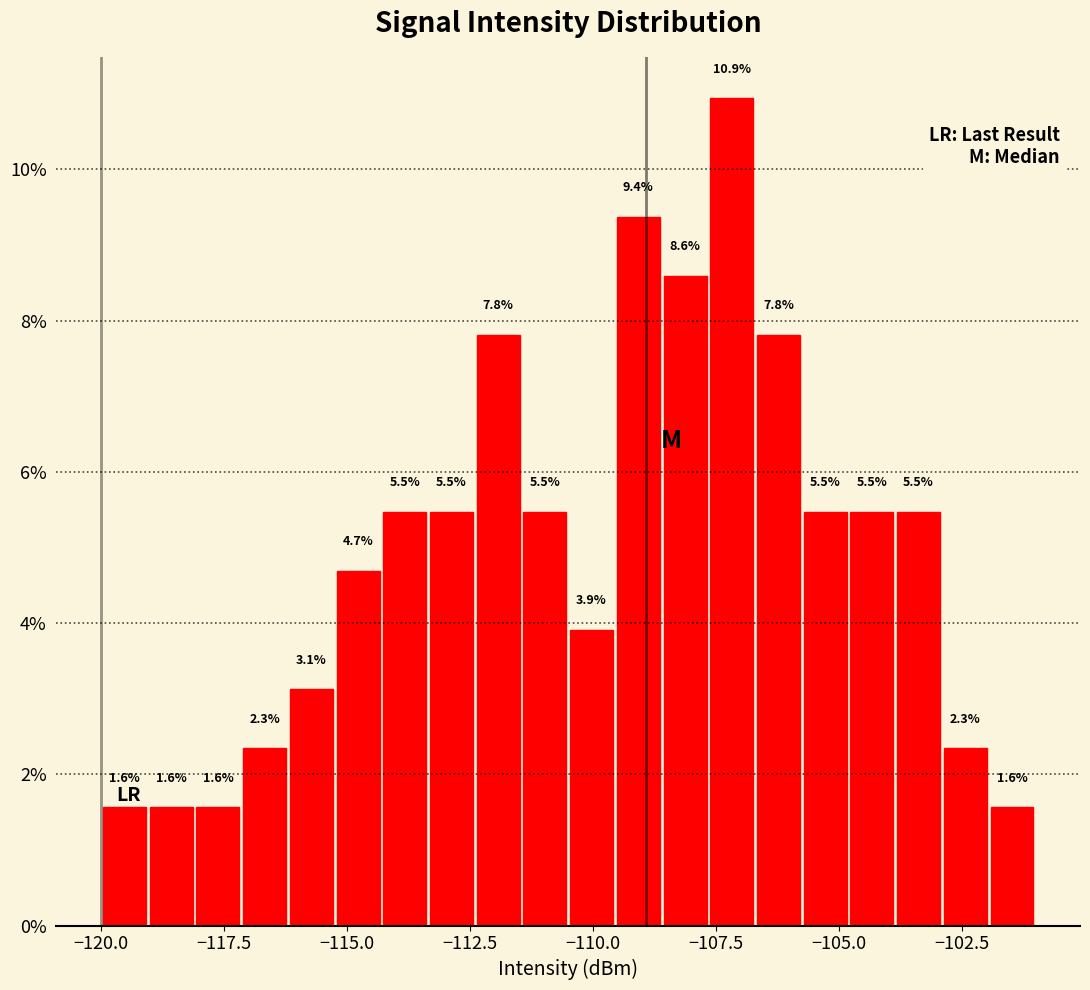

Read against the x-axis, roughly where is the centre of the tallest bar?

-107.0